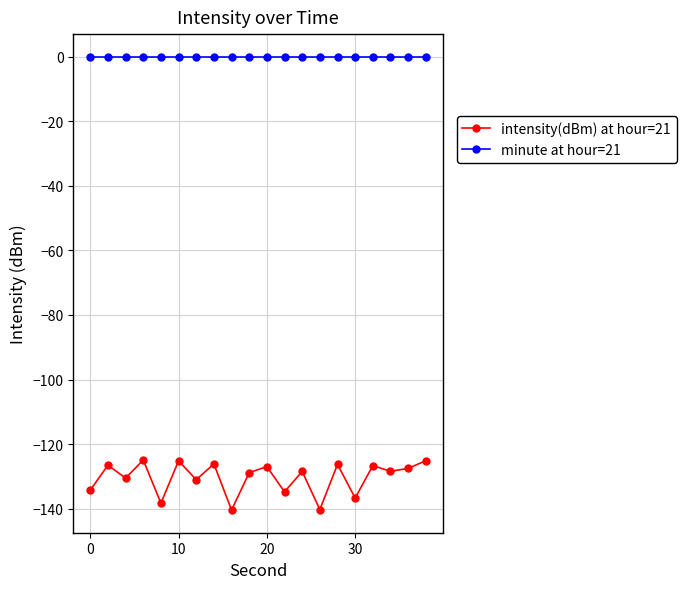

What are all the series names shown in the legend?

intensity(dBm) at hour=21, minute at hour=21